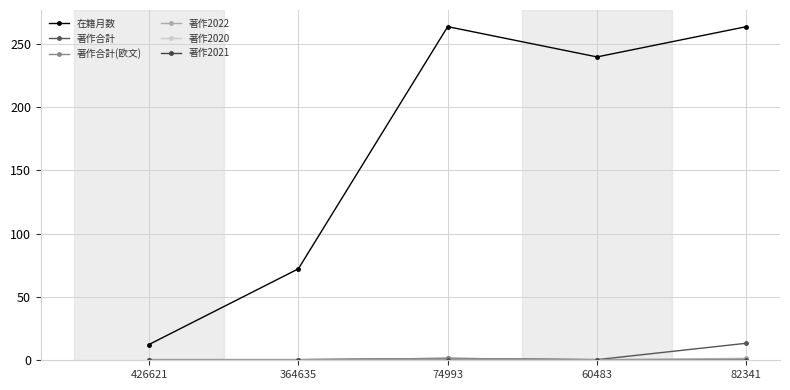

What is the difference between the 著作合計(欧文) values at 74993 and 82341?

1